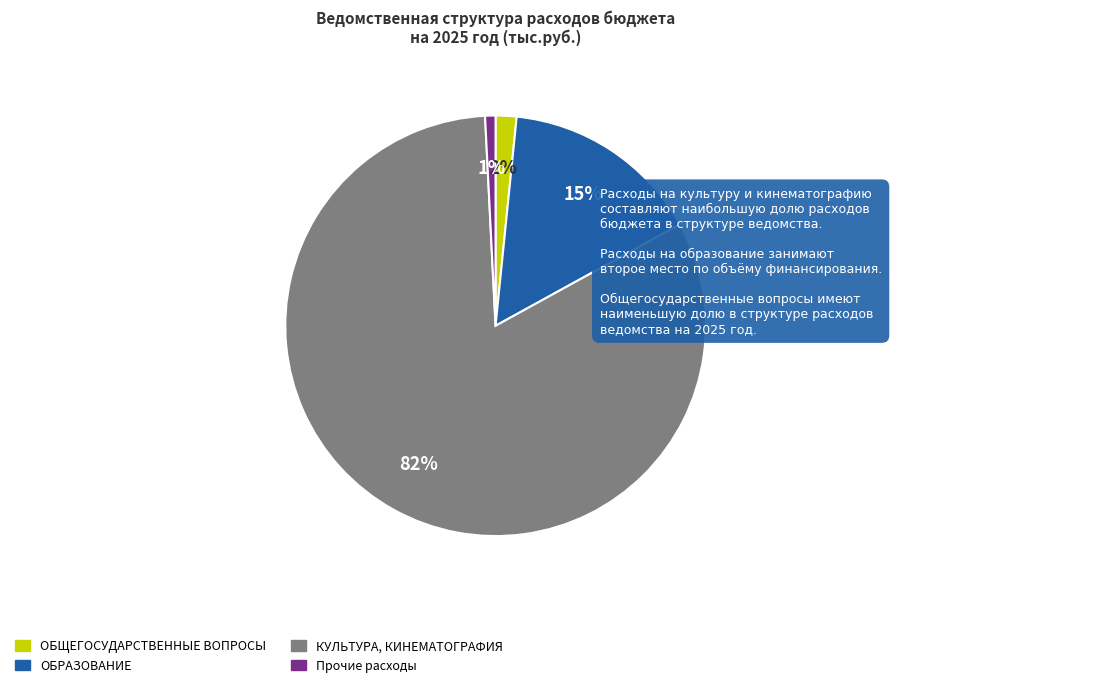

Rank the categories by value from highest to lowest.

КУЛЬТУРА, КИНЕМАТОГРАФИЯ, ОБРАЗОВАНИЕ, ОБЩЕГОСУДАРСТВЕННЫЕ ВОПРОСЫ, Прочие расходы